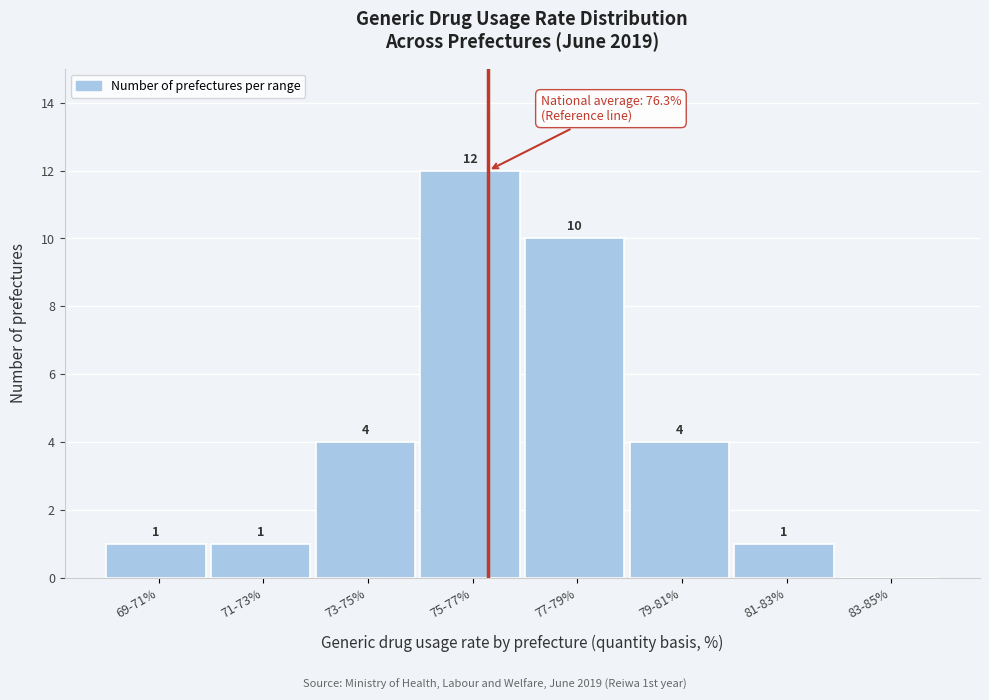

Reading left to right, what are all the values shown in this chart?

69-71%=1	71-73%=1	73-75%=4	75-77%=12	77-79%=10	79-81%=4	81-83%=1	83-85%=0